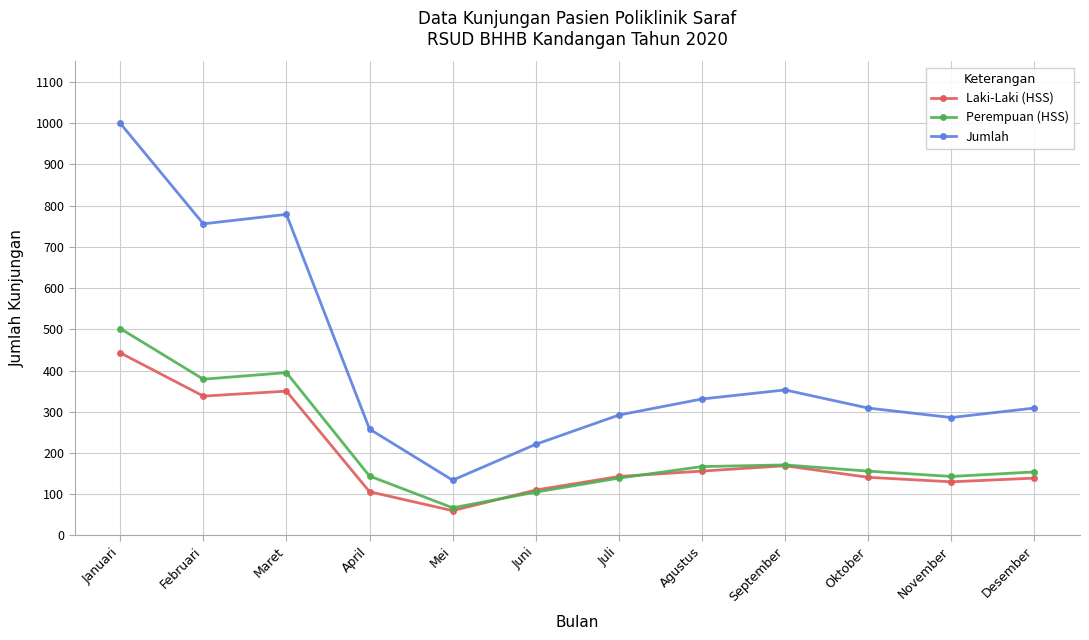

At which label does Jumlah reach its peak?

Januari